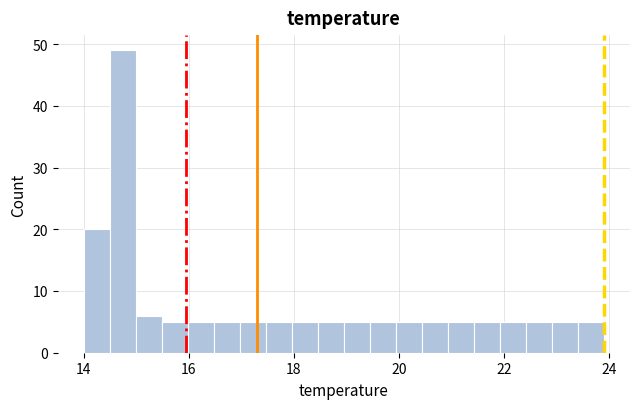

Around what value on the x-axis is the tallest bar? Give the approximate position of its centre, as read against the axis.

14.8